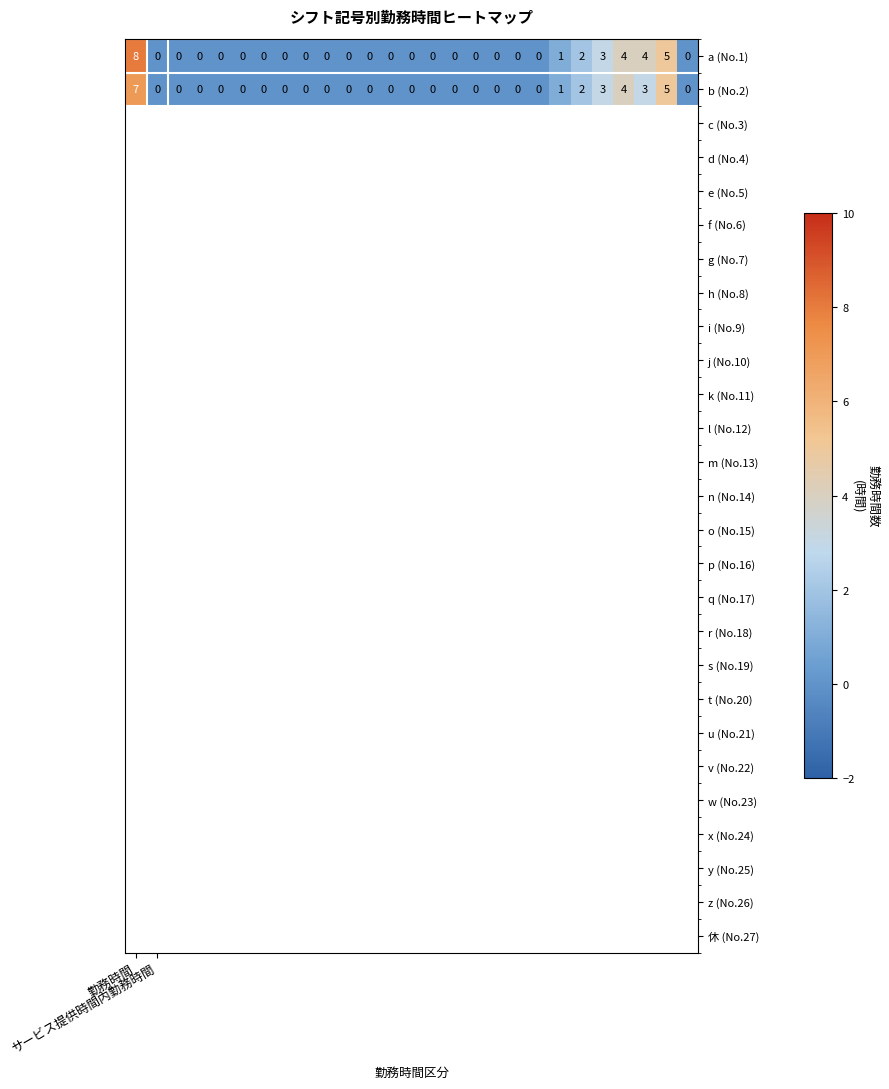

Rank the series by their maximum value, from highest to lowest.

a (No.1), b (No.2)